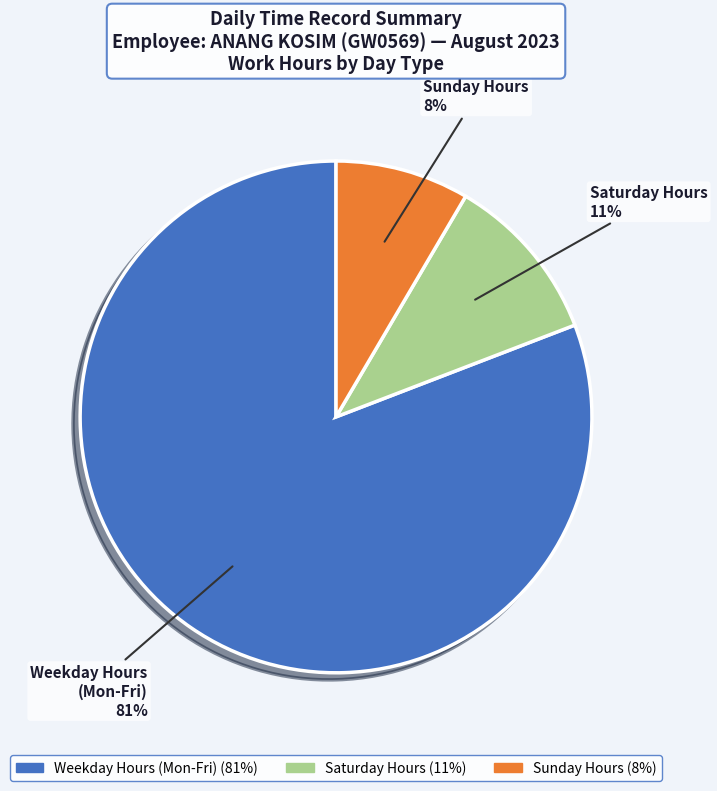

What is the largest slice in the pie chart?

Weekday Hours (Mon-Fri)